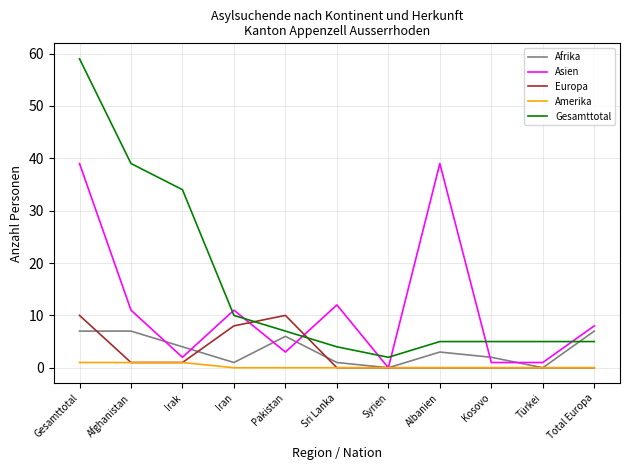

The value of Europa at Total Europa is 6. True or false?

False